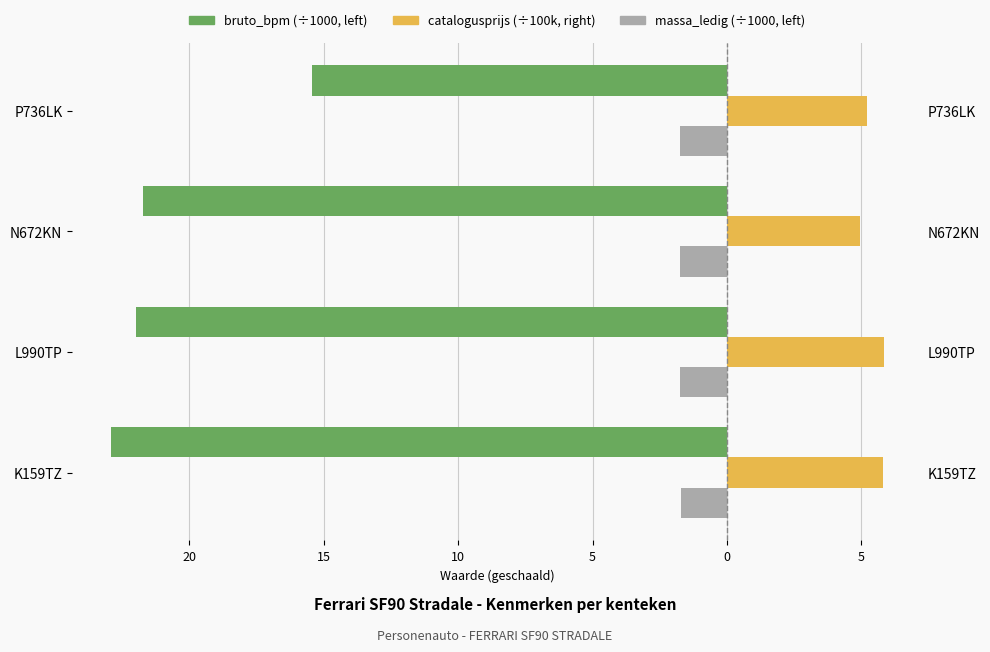

Which series changed the most between L990TP and P736LK?

bruto_bpm (x1000)